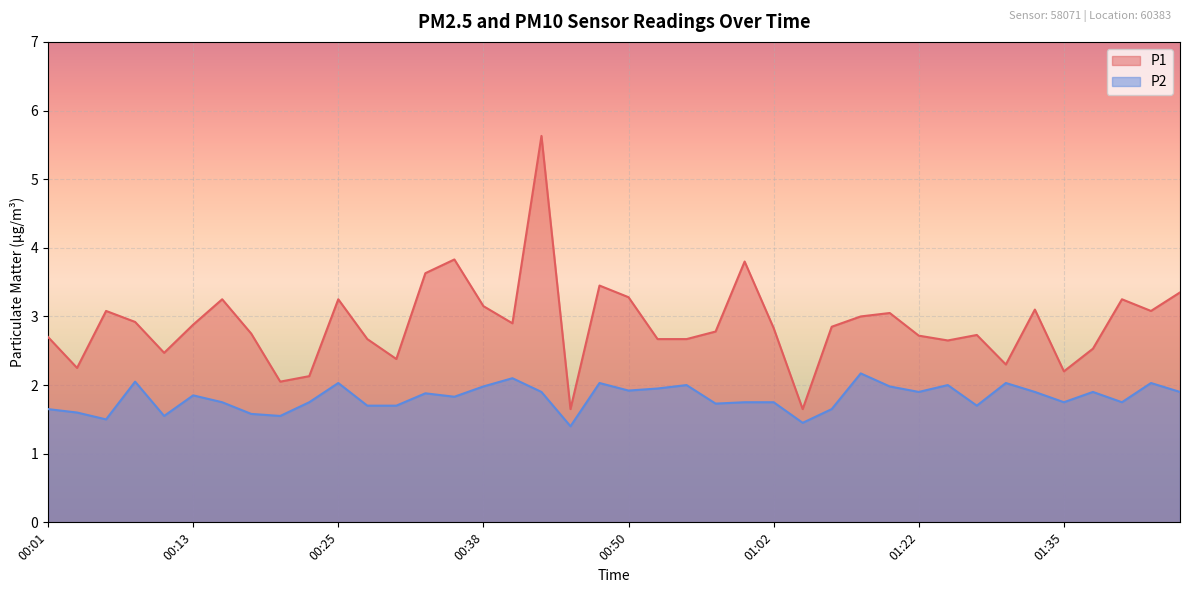

Reading left to right, list all the values displayed in this chart.

P1: 2.7	2.2	3.1	2.9	2.5	2.9	3.2	2.8	2.0	2.1	3.2	2.7	2.4	3.6	3.8	3.1	2.9	5.6	1.6	3.5	3.3	2.7	2.7	2.8	3.8	2.8	1.6	2.9	3.0	3.0	2.7	2.6	2.7	2.3	3.1	2.2	2.5	3.2	3.1	3.4
P2: 1.6	1.6	1.5	2.0	1.6	1.9	1.8	1.6	1.6	1.8	2.0	1.7	1.7	1.9	1.8	2.0	2.1	1.9	1.4	2.0	1.9	1.9	2.0	1.7	1.8	1.8	1.4	1.6	2.2	2.0	1.9	2.0	1.7	2.0	1.9	1.8	1.9	1.8	2.0	1.9